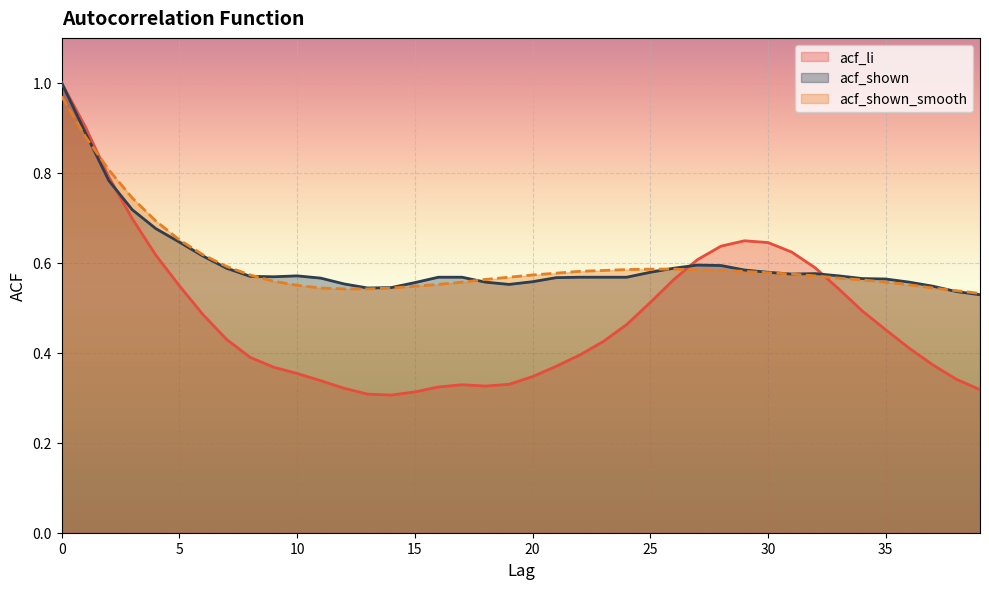

What are all the series names shown in the legend?

acf_li, acf_shown, acf_shown_smooth